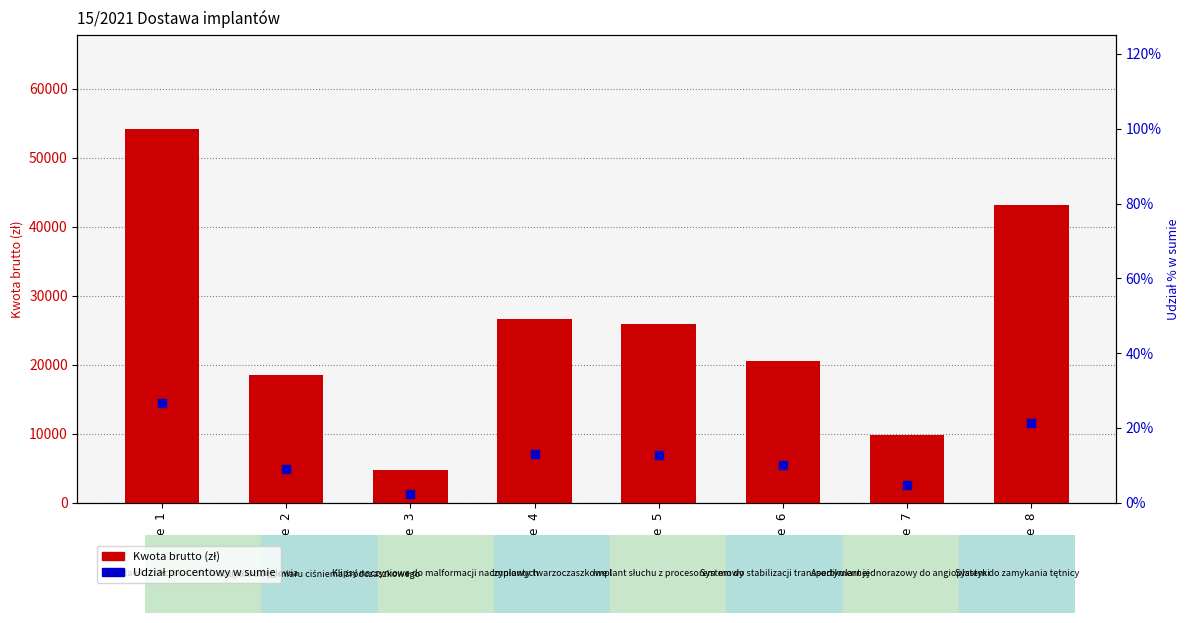

What is the total value across all series at Zadanie 3?

4754.3